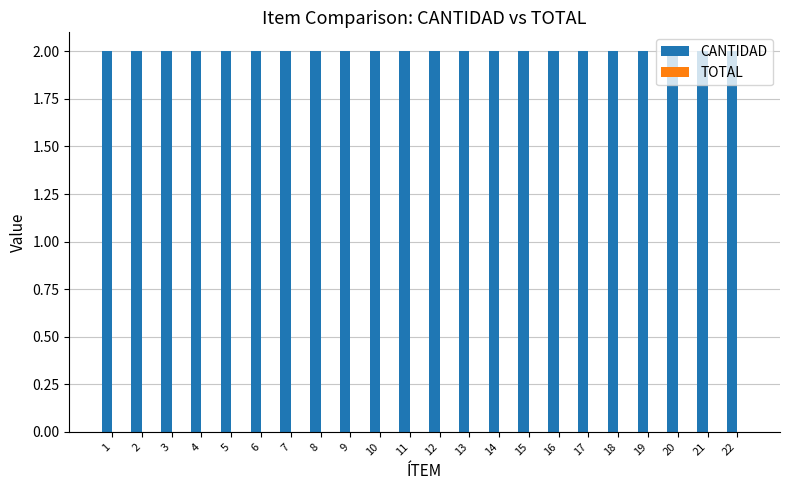

Which category has the highest value in the CANTIDAD series?

1